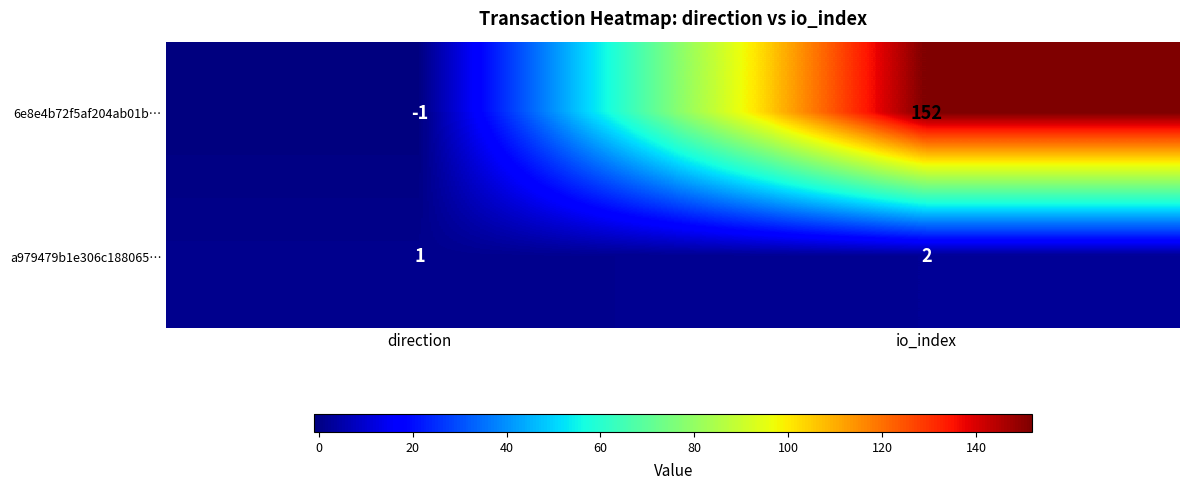

Reading left to right, transcribe all the data shown in this chart.

6e8e4b72f5af204ab01b…: -1	152
a979479b1e306c188065…: 1	2